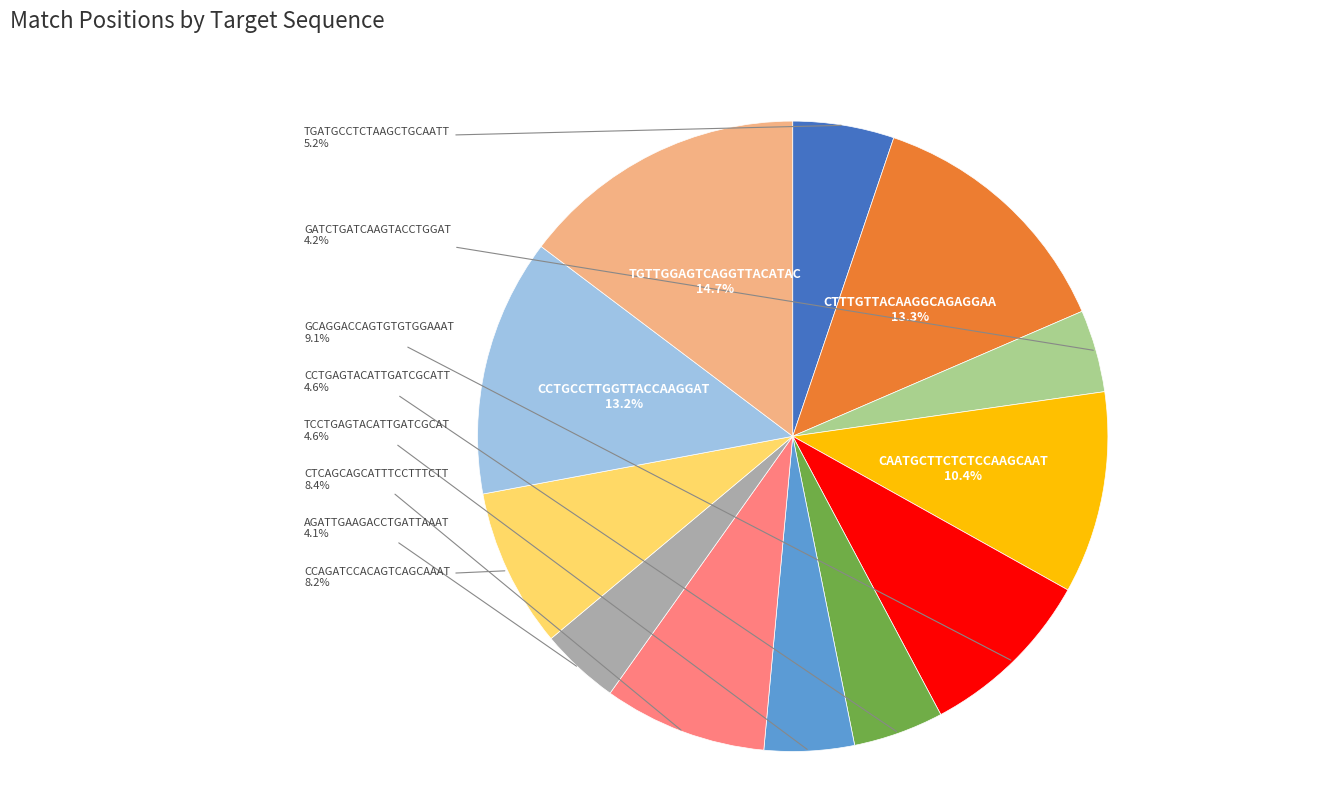

To the nearest percent, what is the average slice percentage?

8%